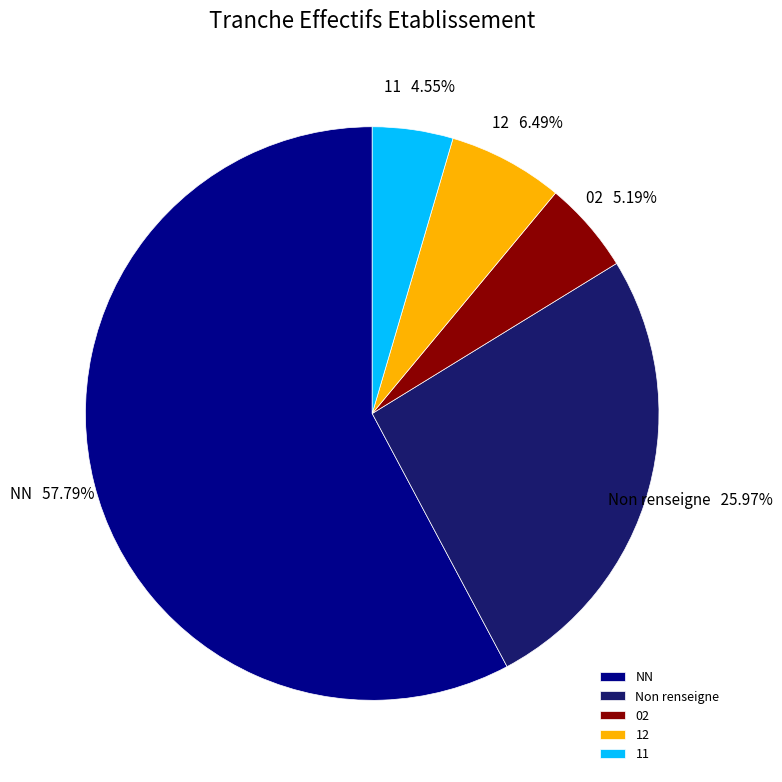

Do 11 and Non renseigne together represent more than half of the pie?

No